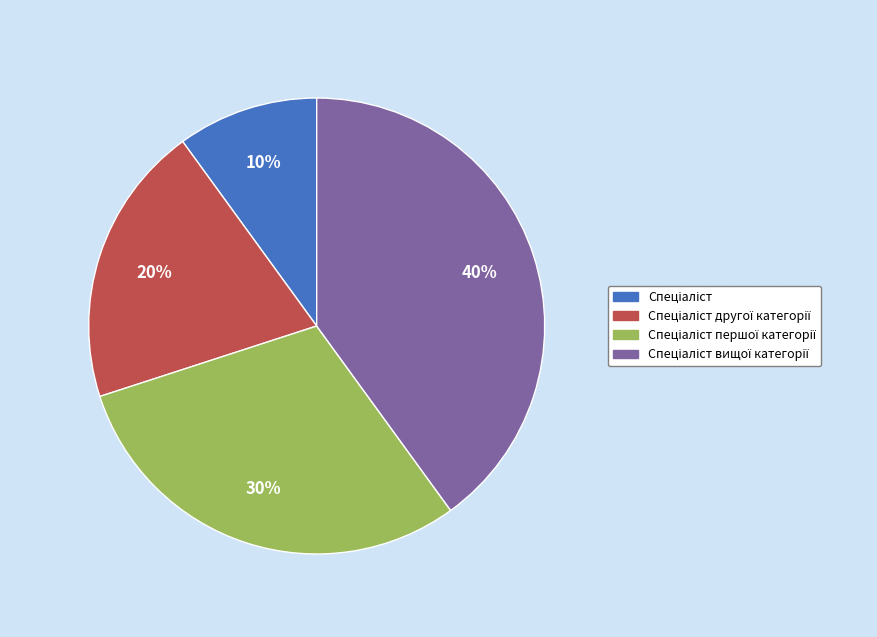

Is there any slice that represents more than half of the pie?

No